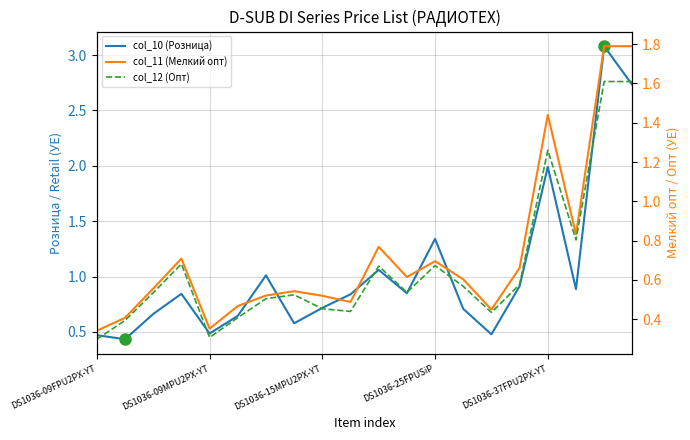

At which label does col_12 (Опт) reach its peak?

18